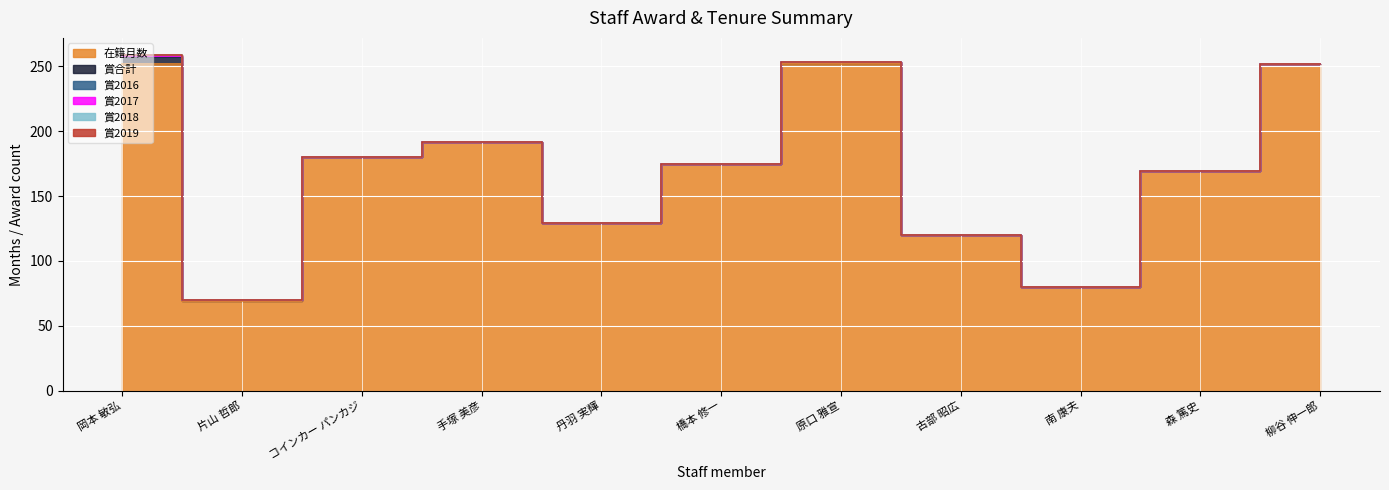

Which series changed the most between 片山 哲郎 and コインカー パンカジ?

在籍月数